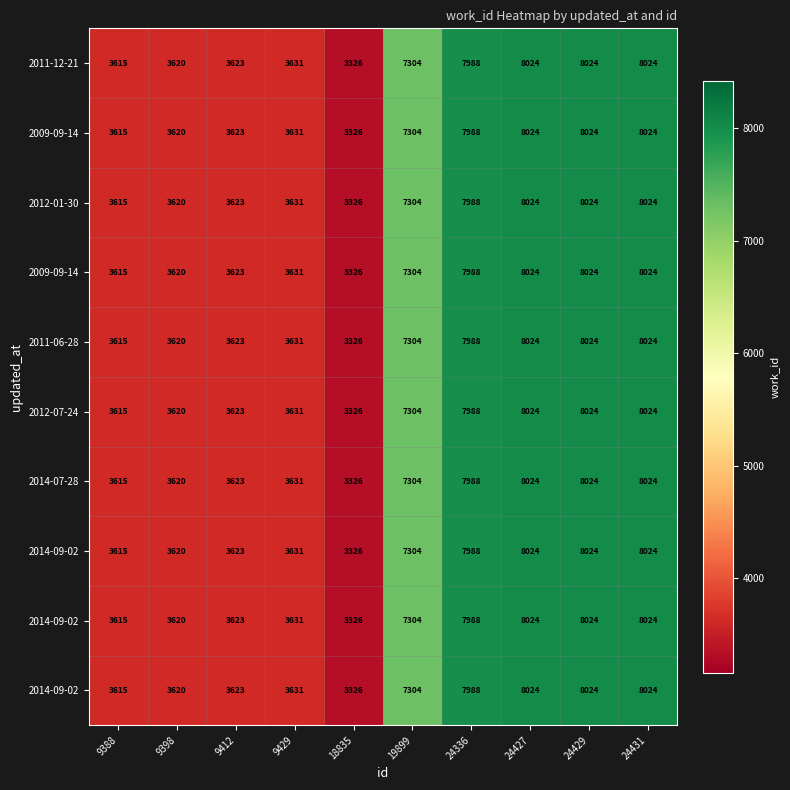

At how many categories does at least one series exceed 4303?

5